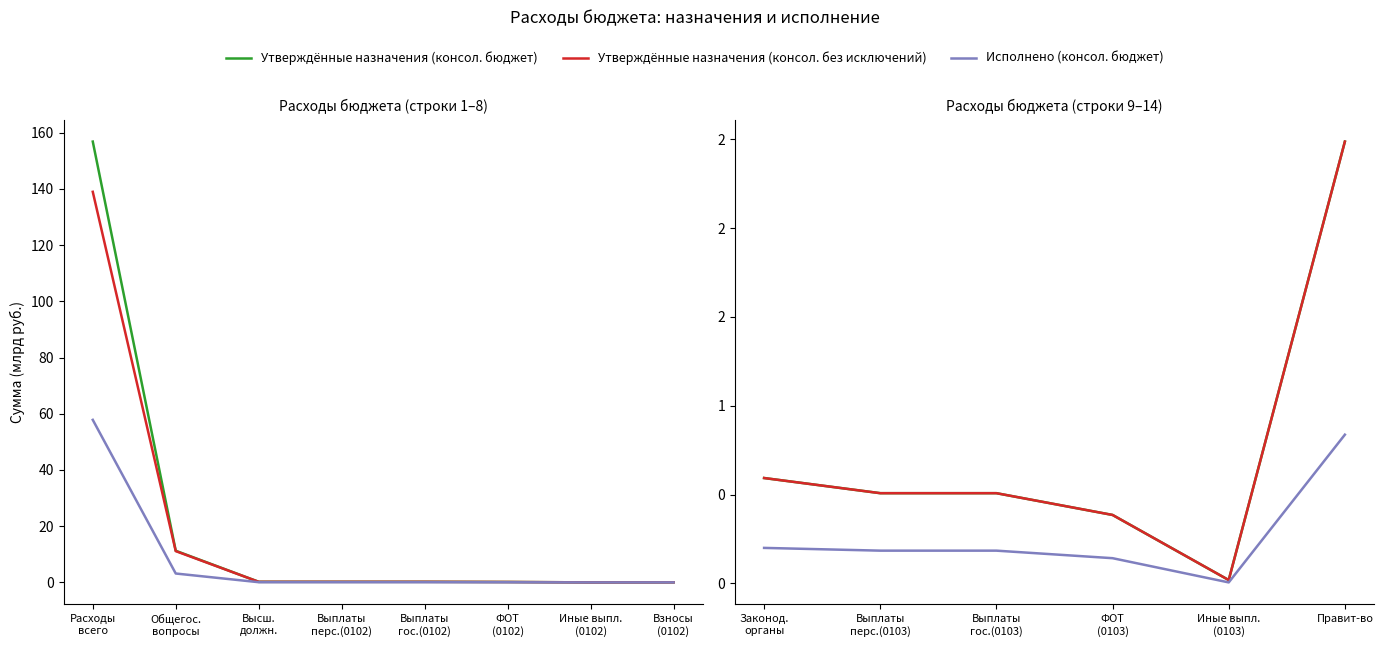

True or false: Исполнено (консол. бюджет) has a value of 0.1 at ФОТ (0103).

True